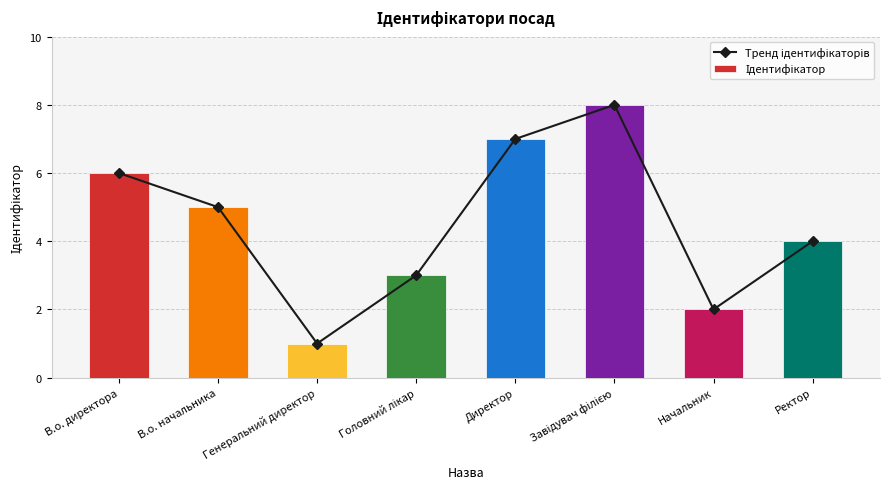

List the labels in order of Тренд ідентифікаторів value, smallest first.

Генеральний директор, Начальник, Головний лікар, Ректор, В.о. начальника, В.о. директора, Директор, Завідувач філією